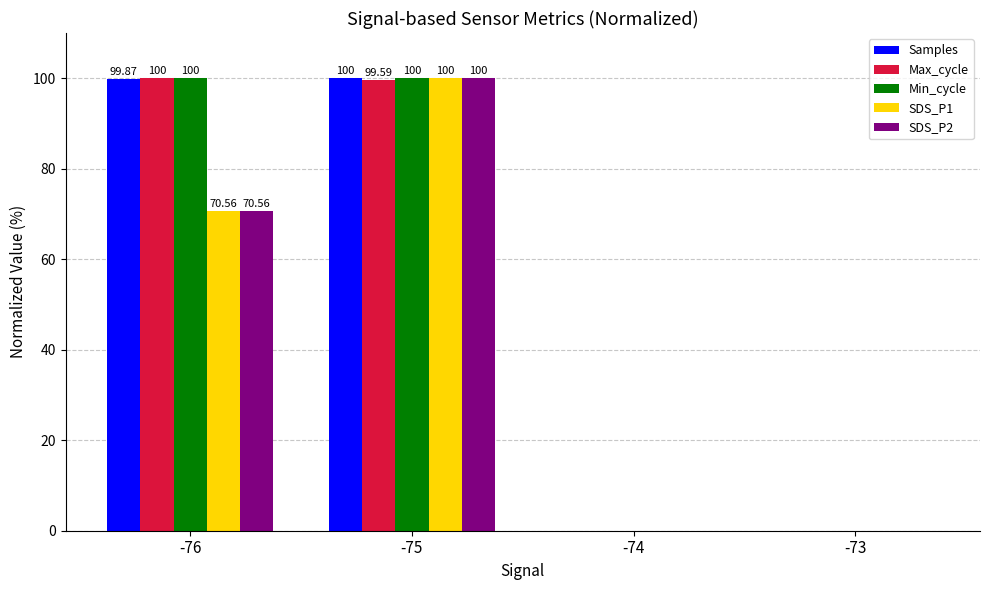

The Samples series shows 100.0 at -75. True or false?

True